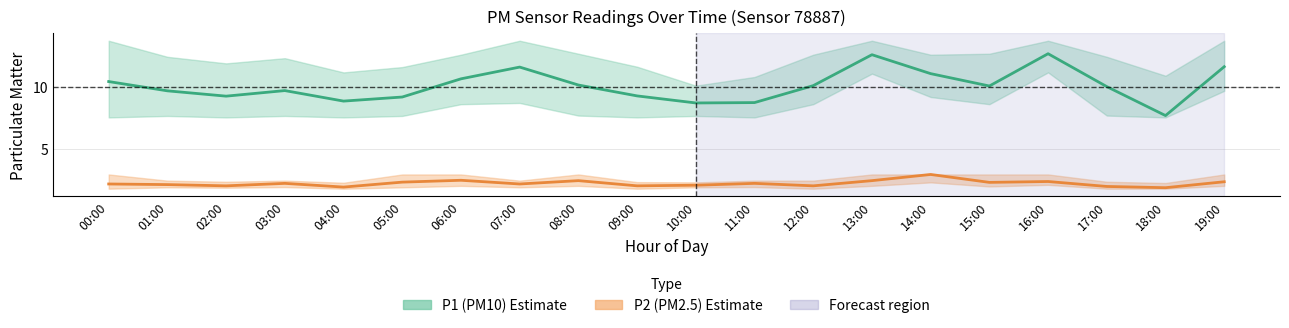

Which category has the lowest value across all series?

18:00